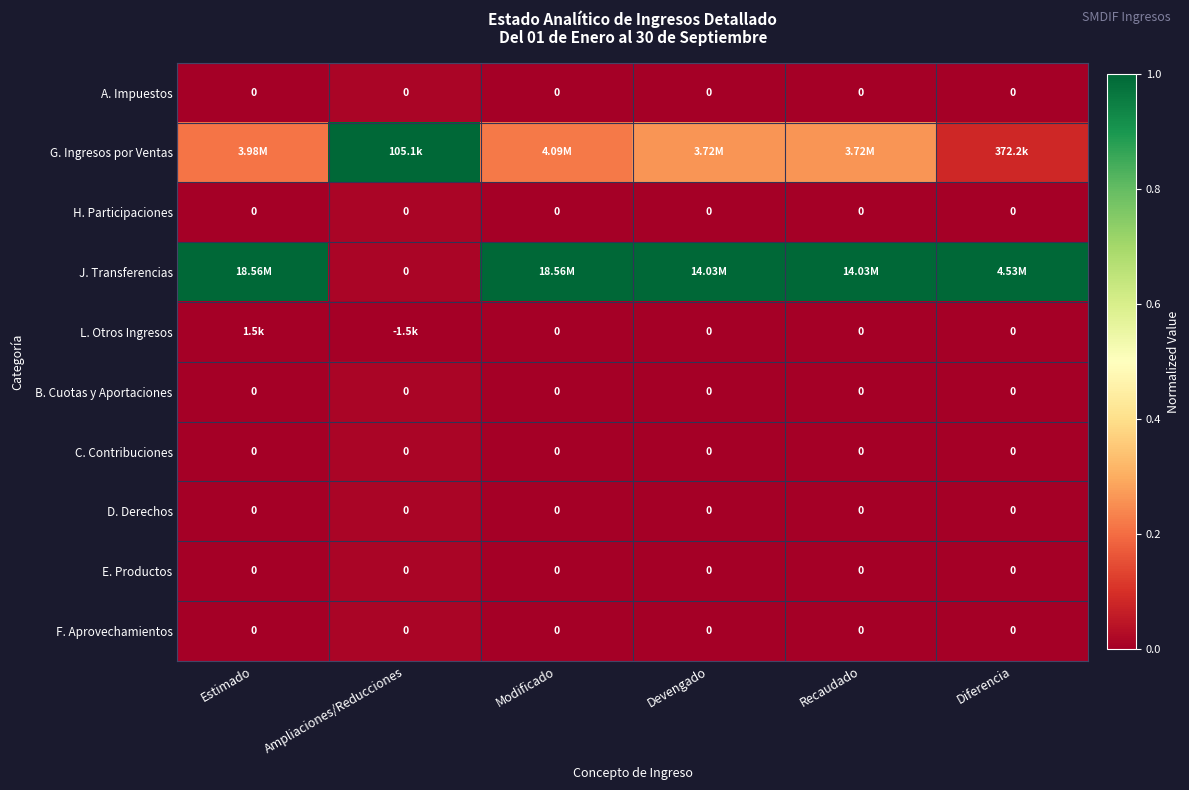

Which series has the widest spread of values?

J. Transferencias